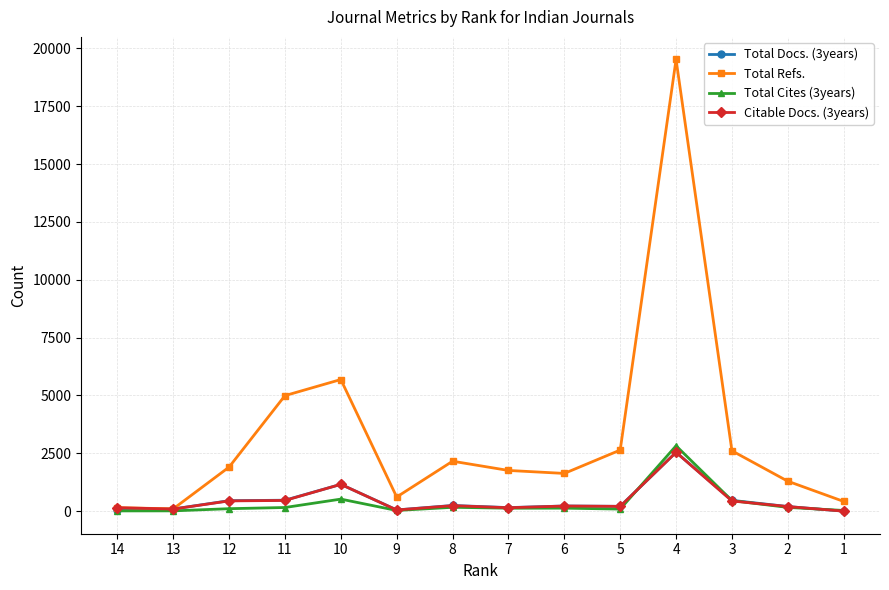

How many categories are shown in the chart?

14